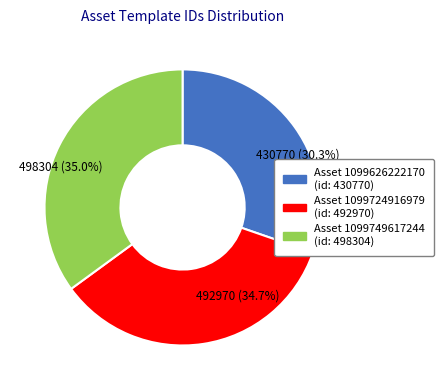

Does any single category account for the majority?

No